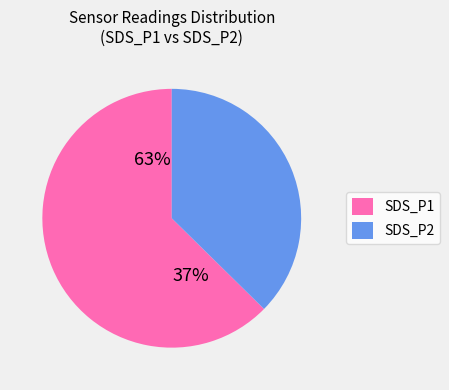

To the nearest percent, what is the difference between the largest and smallest slice percentages?

26%